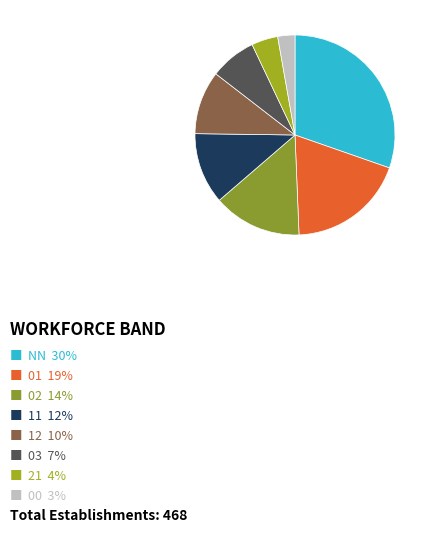

Count the number of slices in the pie.

8